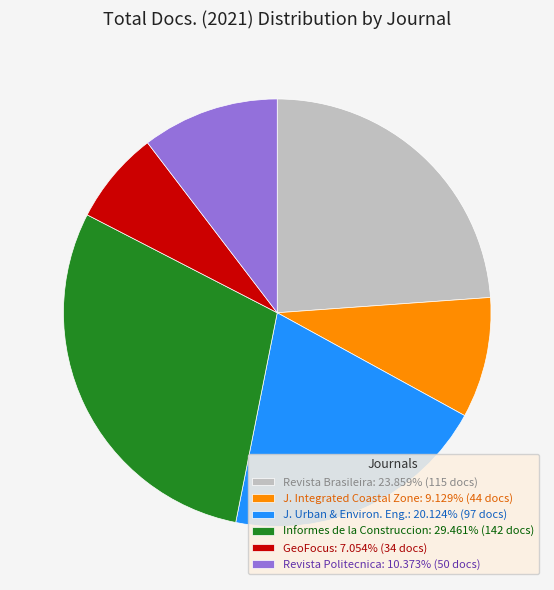

Is there any slice that represents more than half of the pie?

No